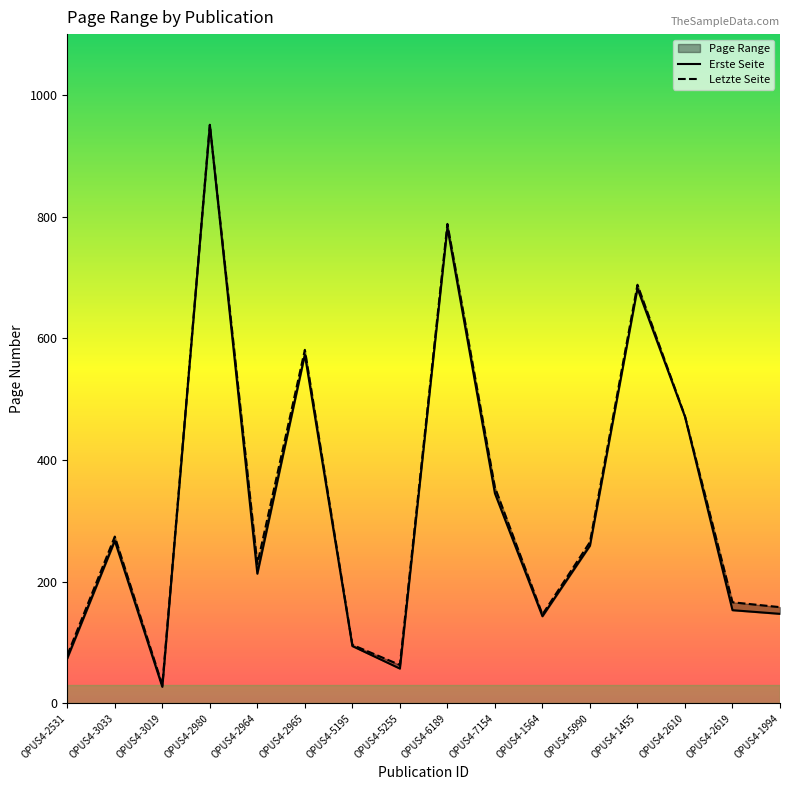

Rank the series by their maximum value, from lowest to highest.

Erste Seite, Letzte Seite